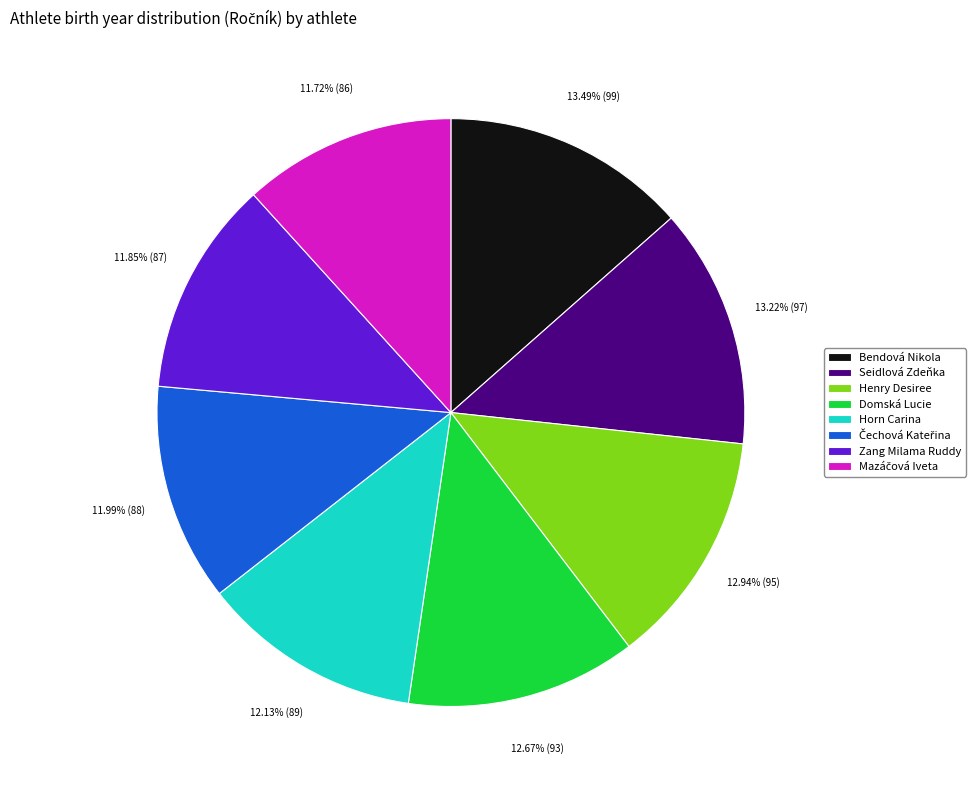

Approximately how many times larger is the value at Zang Milama Ruddy compared to Bendová Nikola?

0.9